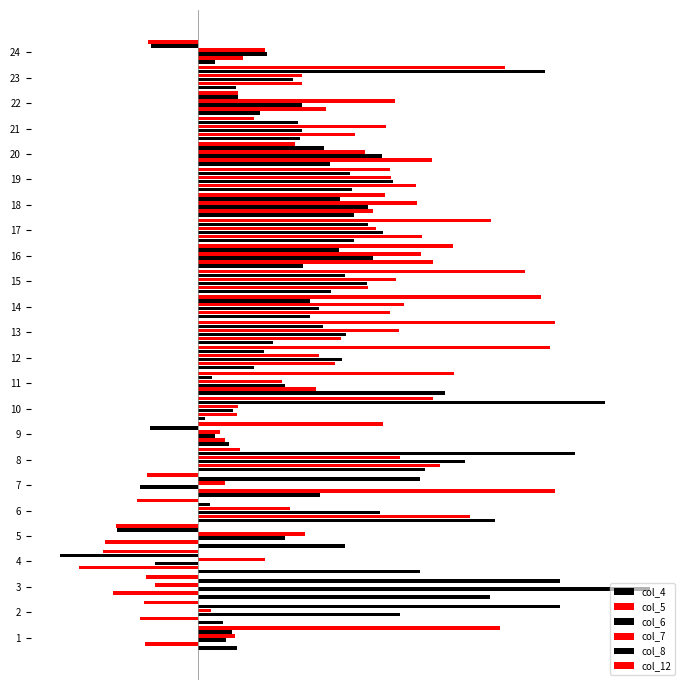

Does the chart contain stacked bars?

No